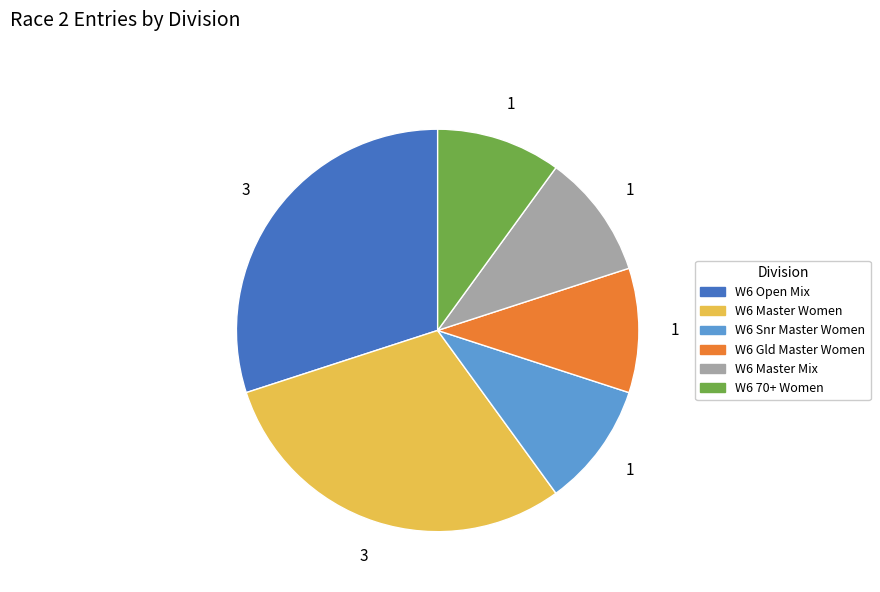

Is it true that W6 Master Mix is 1% of the pie?

False